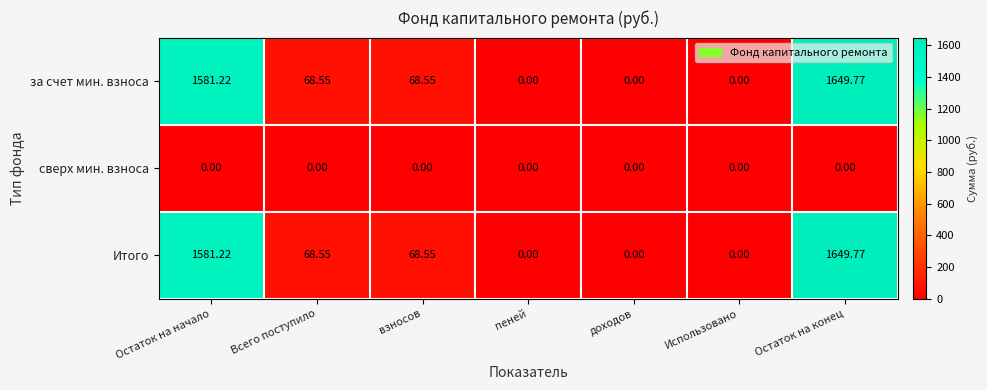

Which category has the highest value across all series?

Остаток на конец